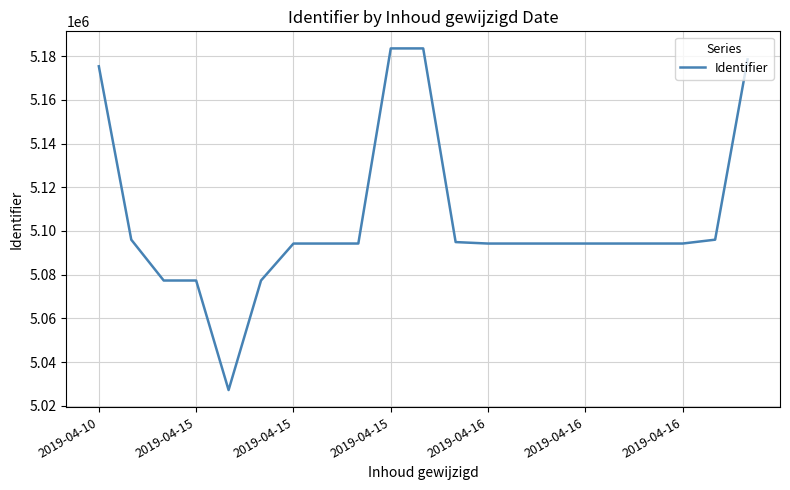

How many lines are shown in the chart?

1